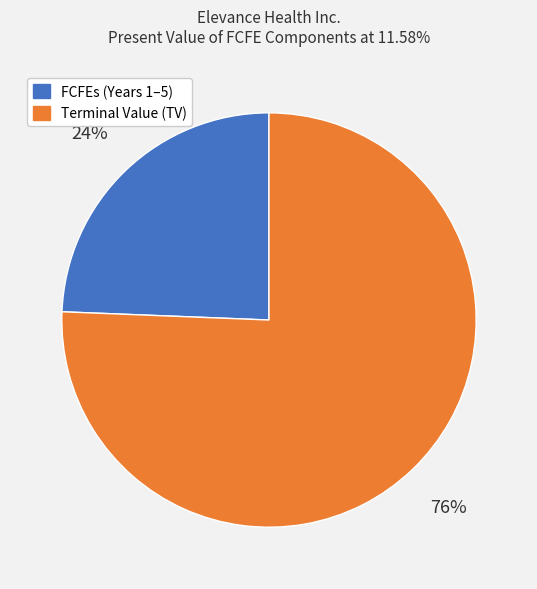

Is the sum of FCFEs (Years 1–5) and Terminal Value (TV) greater than half?

Yes